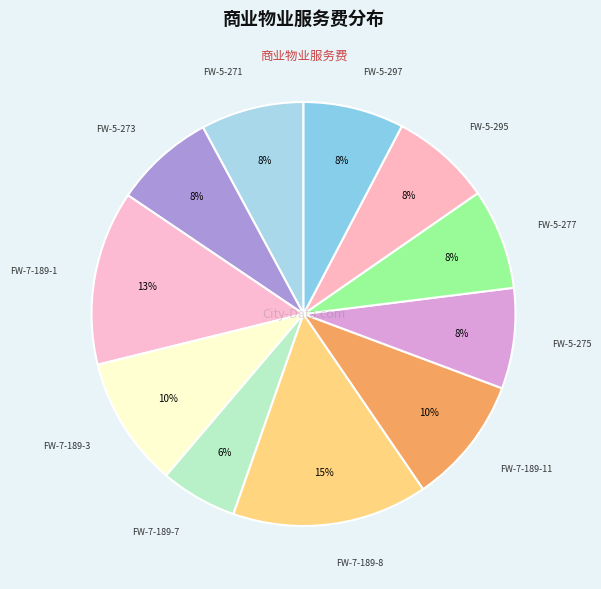

Is there any slice that represents more than half of the pie?

No